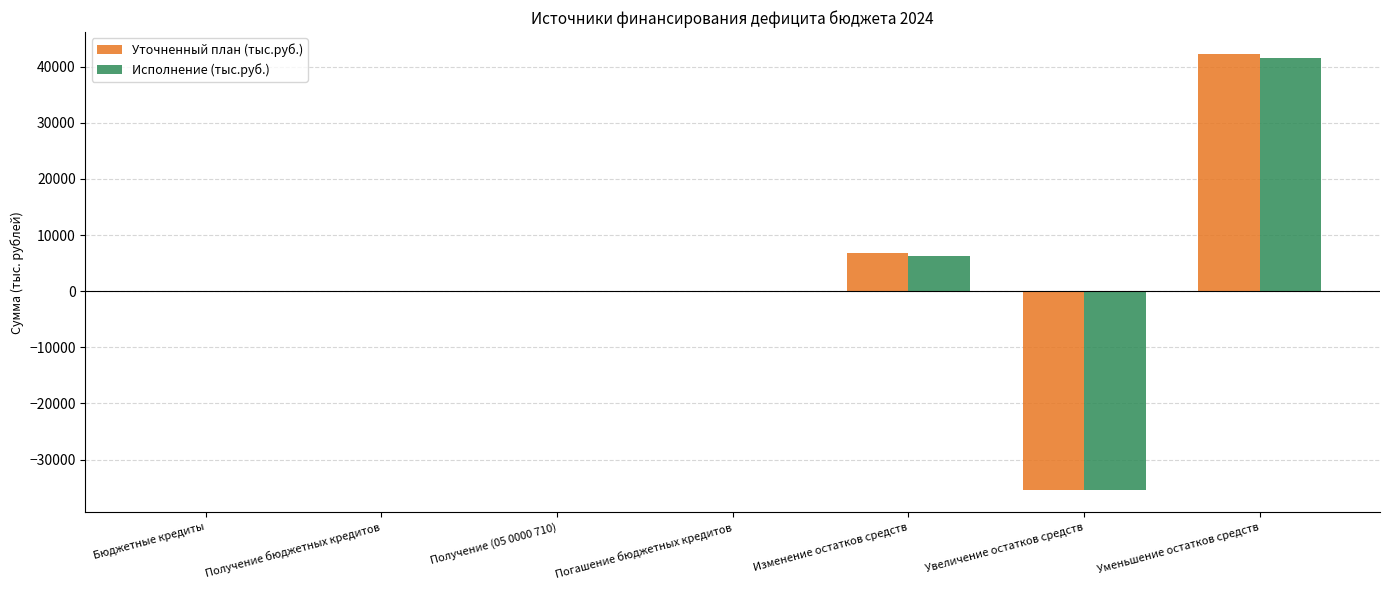

What is the sum of all Уточненный план (тыс.руб.) values?

13569.0